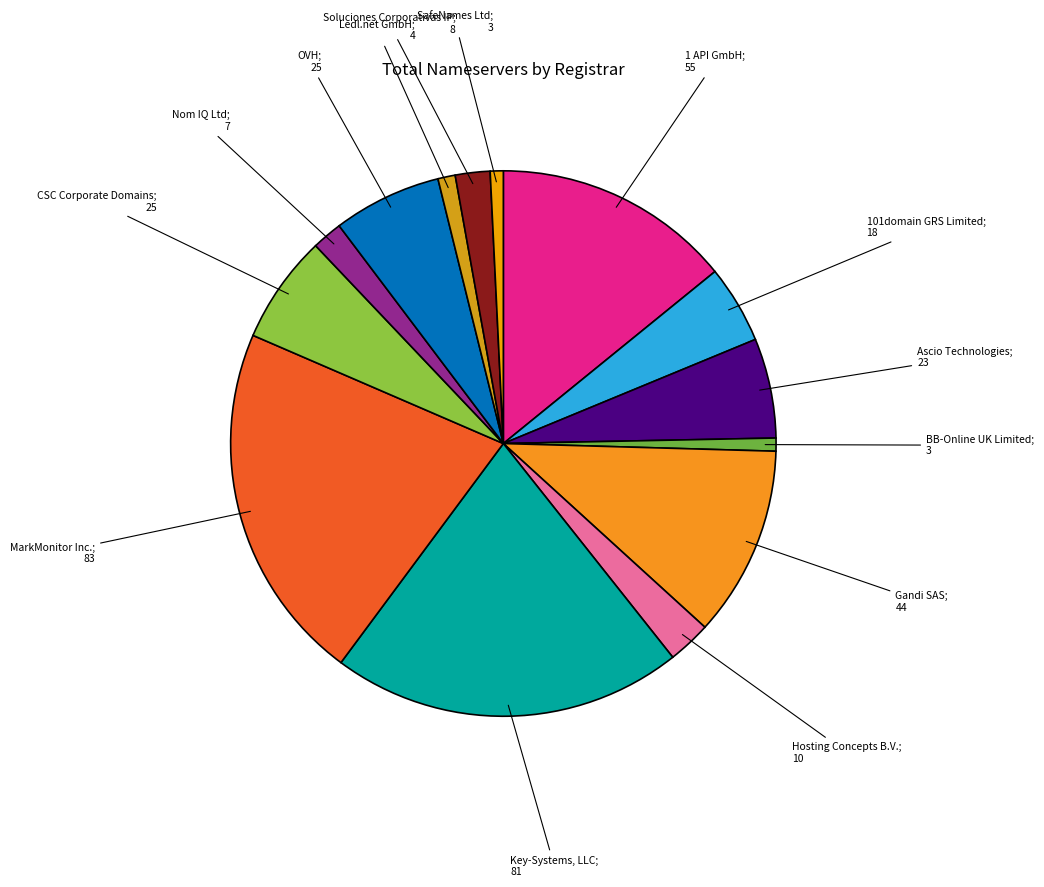

Count the number of slices in the pie.

14